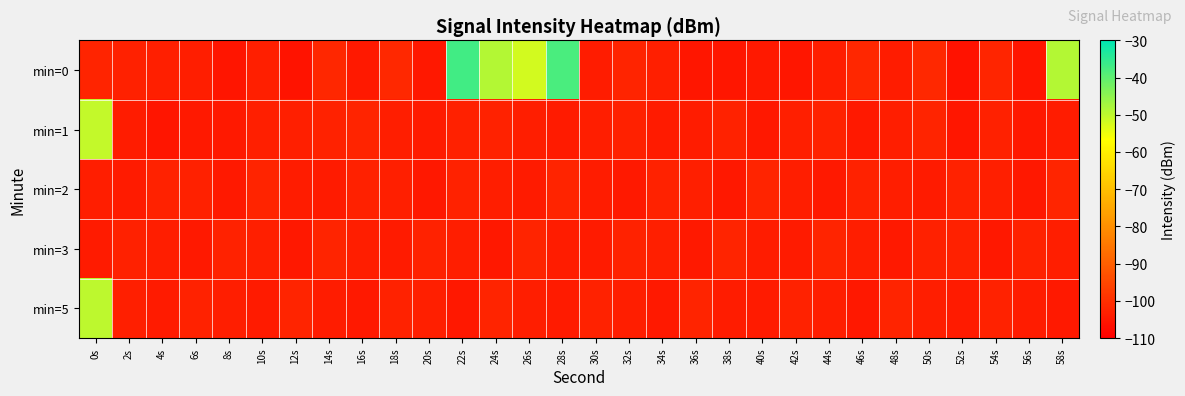

Reading left to right, list all the values displayed in this chart.

min=0: 0s=-102.5	2s=-103.0	4s=-103.3	6s=-103.7	8s=-105.4	10s=-103.4	12s=-105.8	14s=-101.7	16s=-104.4	18s=-101.4	20s=-104.9	22s=-37.0	24s=-48.9	26s=-52.1	28s=-37.9	30s=-104.0	32s=-102.4	34s=-103.3	36s=-105.2	38s=-105.3	40s=-104.5	42s=-105.3	44s=-103.5	46s=-101.8	48s=-103.9	50s=-101.4	52s=-105.9	54s=-102.0	56s=-105.4	58s=-48.9
min=1: 0s=-50.5	2s=-103.9	4s=-105.4	6s=-104.4	8s=-104.5	10s=-103.2	12s=-103.4	14s=-102.5	16s=-102.2	18s=-103.6	20s=-104.2	22s=-103.1	24s=-102.8	26s=-103.5	28s=-104.1	30s=-103.7	32s=-102.9	34s=-104.3	36s=-103.8	38s=-102.6	40s=-104.9	42s=-103.2	44s=-102.7	46s=-104.4	48s=-103.6	50s=-102.3	52s=-105.1	54s=-103.0	56s=-104.7	58s=-103.9
min=2: 0s=-103.5	2s=-104.2	4s=-102.8	6s=-103.1	8s=-104.6	10s=-102.5	12s=-103.8	14s=-104.1	16s=-102.9	18s=-103.3	20s=-104.8	22s=-102.7	24s=-103.6	26s=-104.3	28s=-102.4	30s=-103.9	32s=-104.5	34s=-102.6	36s=-103.2	38s=-104.7	40s=-102.3	42s=-103.7	44s=-104.4	46s=-102.8	48s=-103.5	50s=-104.2	52s=-102.6	54s=-103.4	56s=-104.9	58s=-102.1
min=3: 0s=-104.1	2s=-102.9	4s=-103.7	6s=-104.4	8s=-102.6	10s=-103.3	12s=-104.8	14s=-102.4	16s=-103.6	18s=-104.2	20s=-102.8	22s=-103.5	24s=-104.7	26s=-102.3	28s=-103.9	30s=-104.1	32s=-102.7	34s=-103.4	36s=-104.6	38s=-102.5	40s=-103.8	42s=-104.3	44s=-102.2	46s=-103.6	48s=-104.5	50s=-102.9	52s=-103.1	54s=-104.8	56s=-102.6	58s=-103.7
min=5: 0s=-50.0	2s=-103.2	4s=-104.1	6s=-102.7	8s=-103.5	10s=-104.3	12s=-102.4	14s=-103.8	16s=-104.6	18s=-102.6	20s=-103.3	22s=-104.9	24s=-102.5	26s=-103.7	28s=-104.2	30s=-102.8	32s=-103.6	34s=-104.4	36s=-102.3	38s=-103.9	40s=-104.1	42s=-102.7	44s=-103.5	46s=-104.8	48s=-102.4	50s=-103.6	52s=-104.3	54s=-102.6	56s=-103.8	58s=-104.5